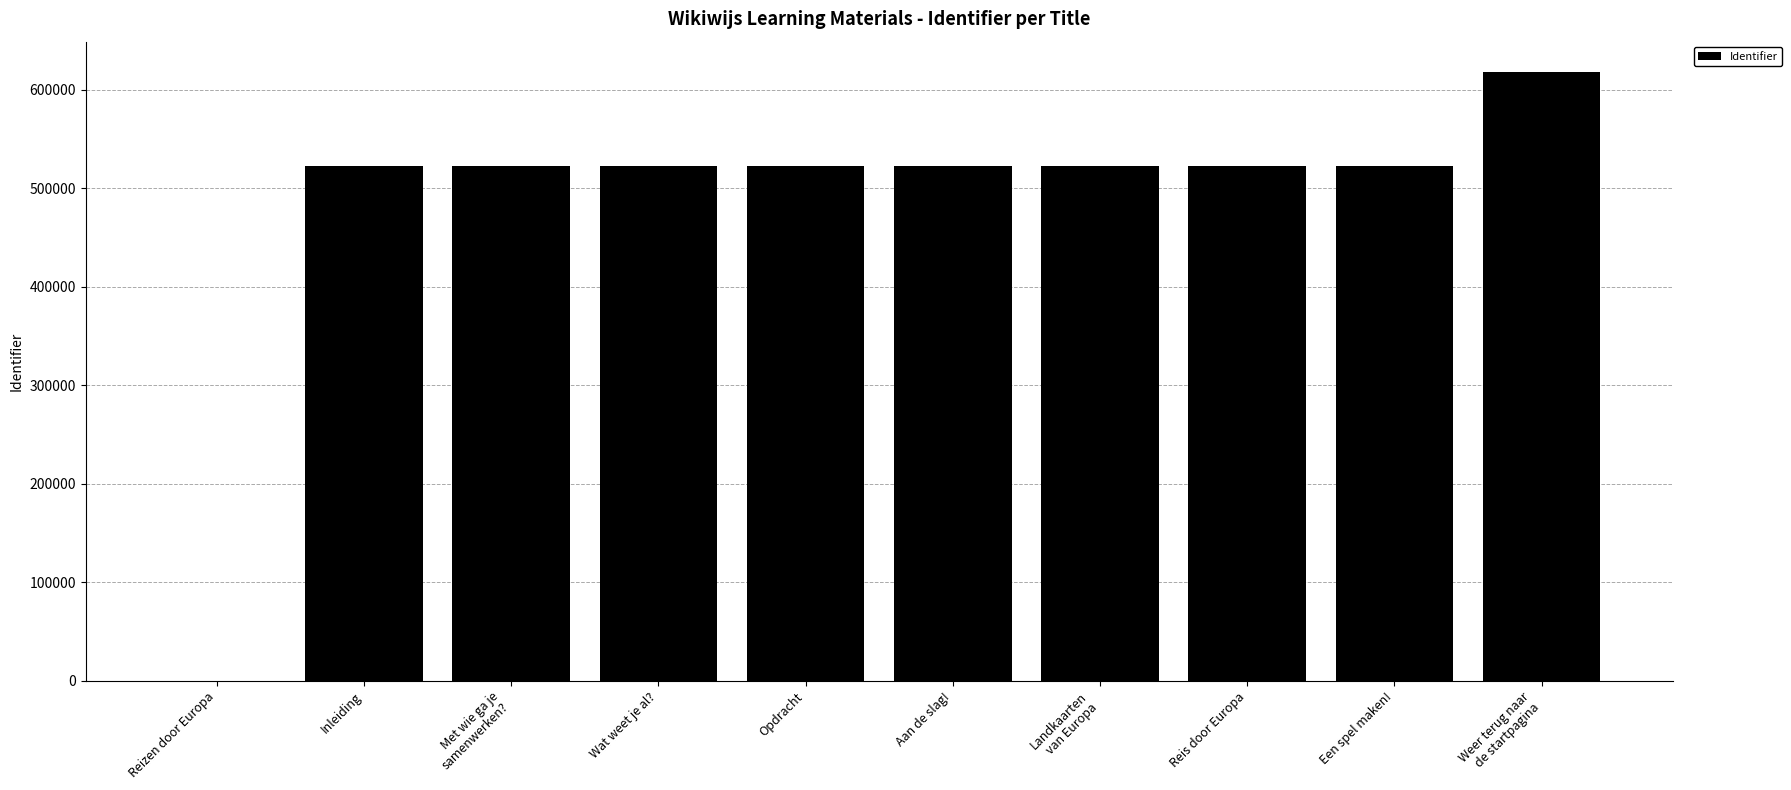

True or false: the data shows 522109 at Opdracht.

True